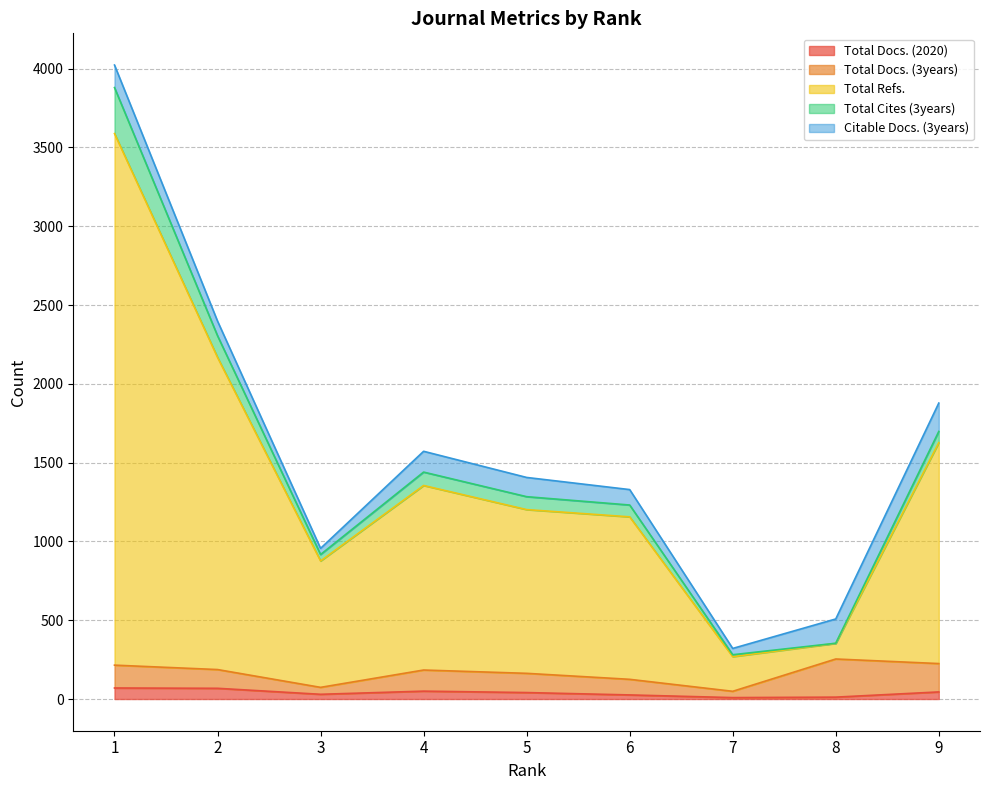

At which label is Total Docs. (2020) closest to 39?

5